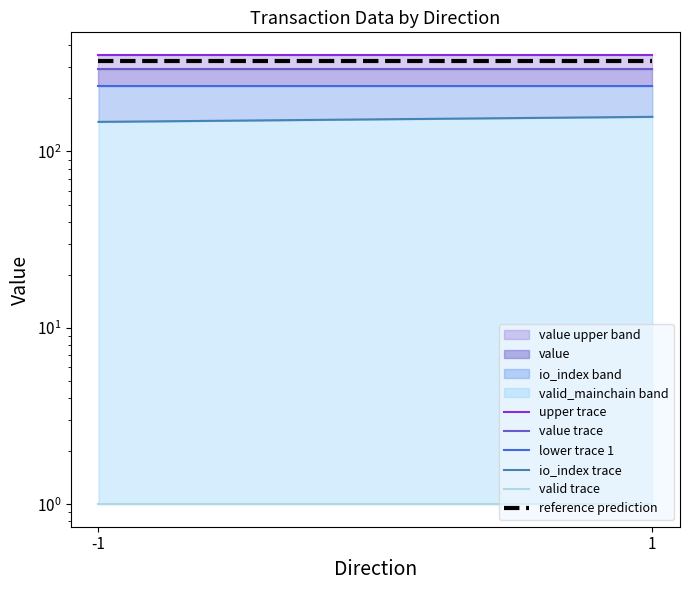

The value of upper trace at 1 is 353.3. True or false?

True